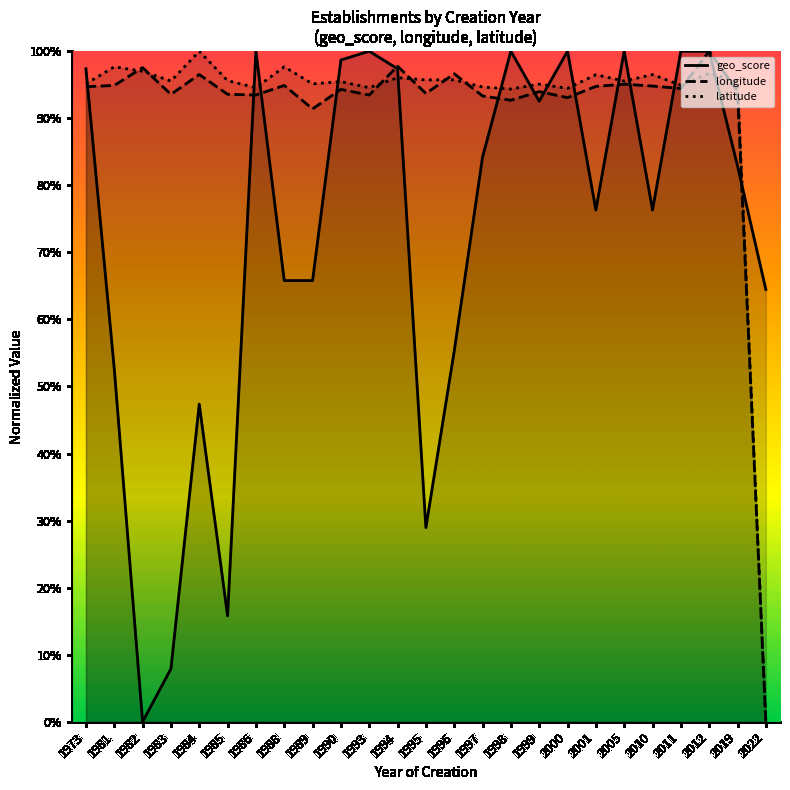

What is the value of the longitude point at the 11th from the left?

0.9